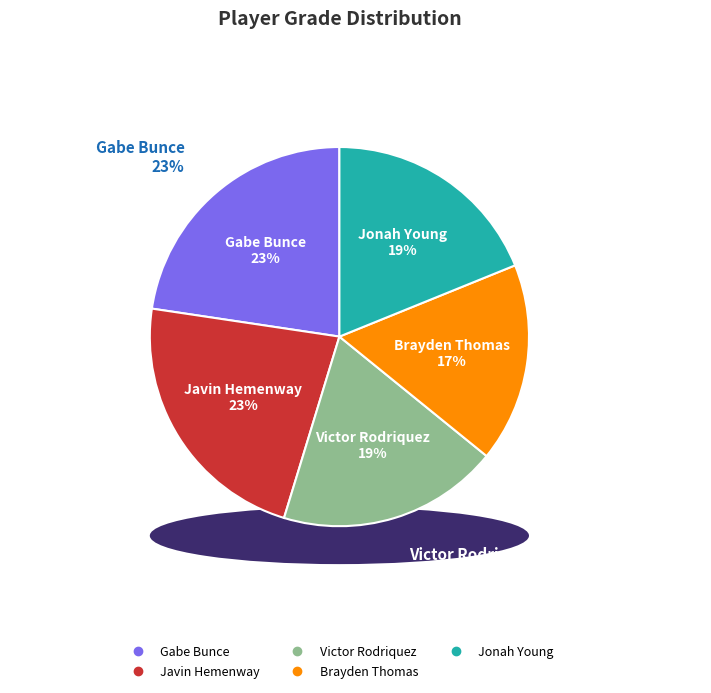

Is it true that Gabe Bunce is 23% of the pie?

True